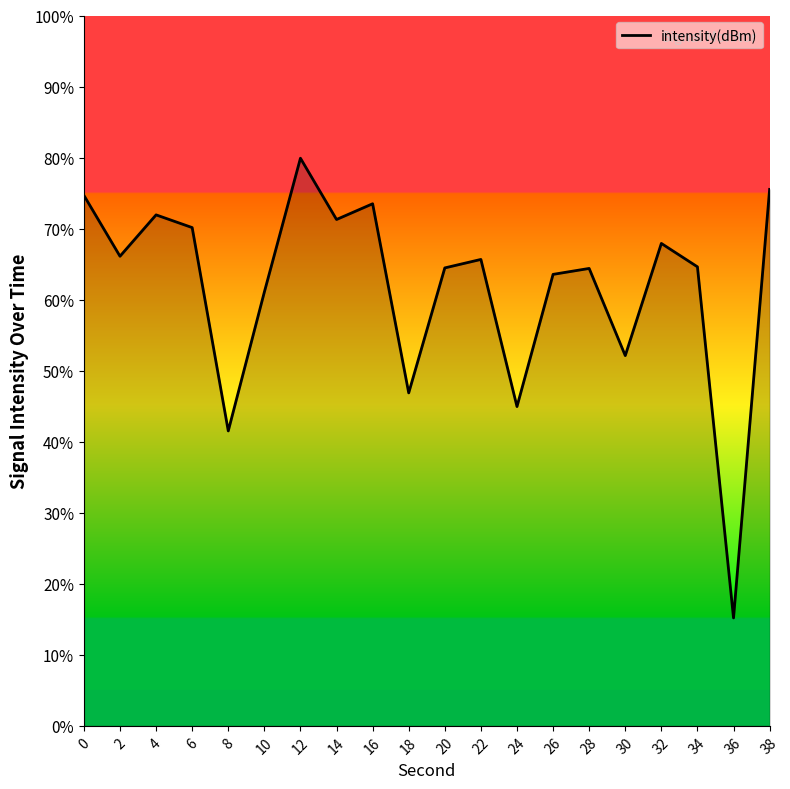

How many interior local valleys (lower than both neighbors) does the data have?

7